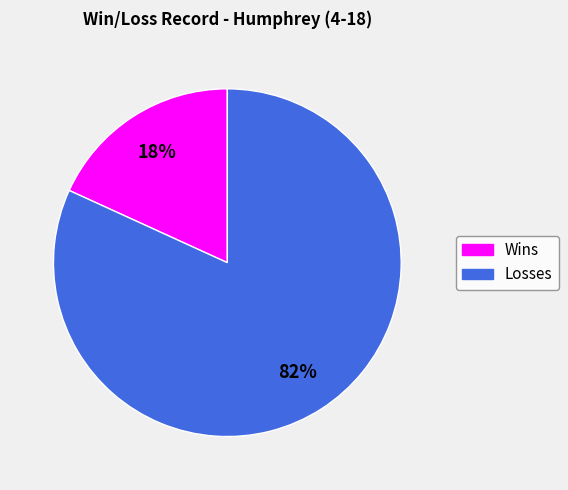

What is the majority slice?

Losses